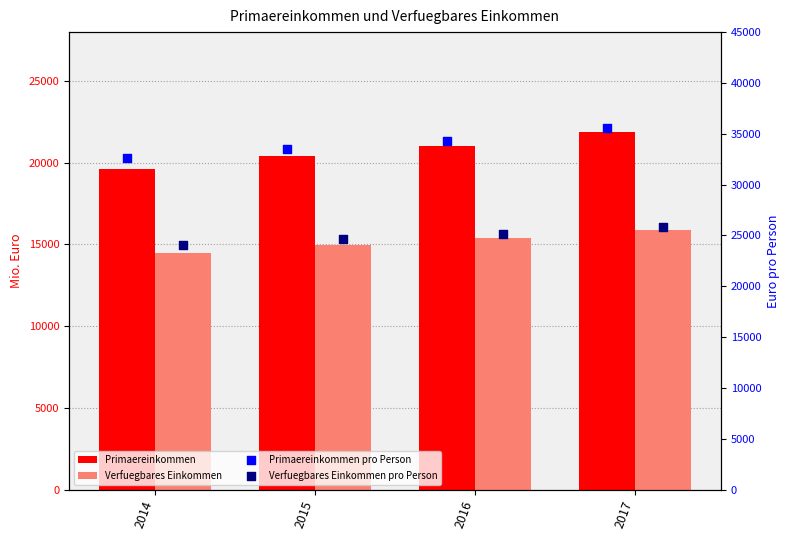

What is the total value across all series at 2016?

95842